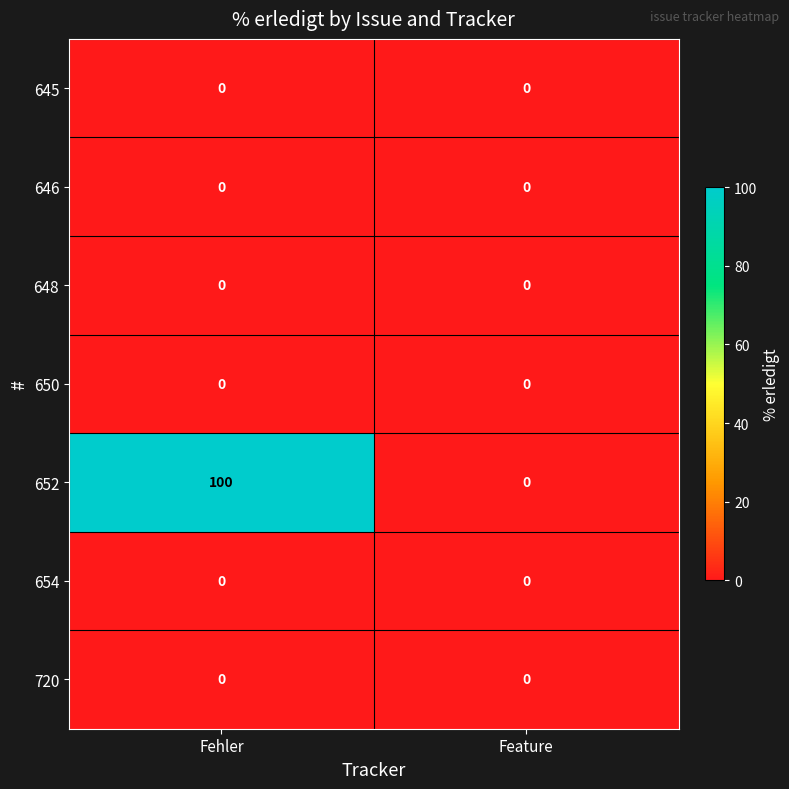

Is it true that 650 equals 0 at Fehler?

True